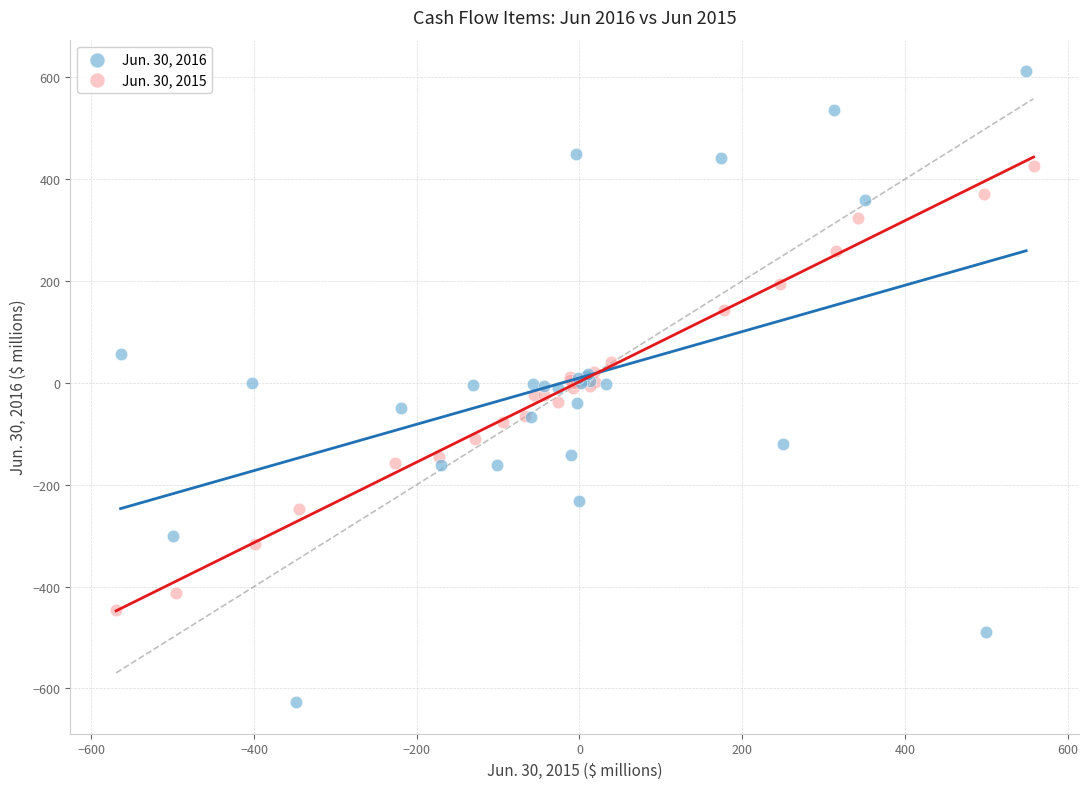

What are all the series names shown in the legend?

Jun. 30, 2016, Jun. 30, 2015